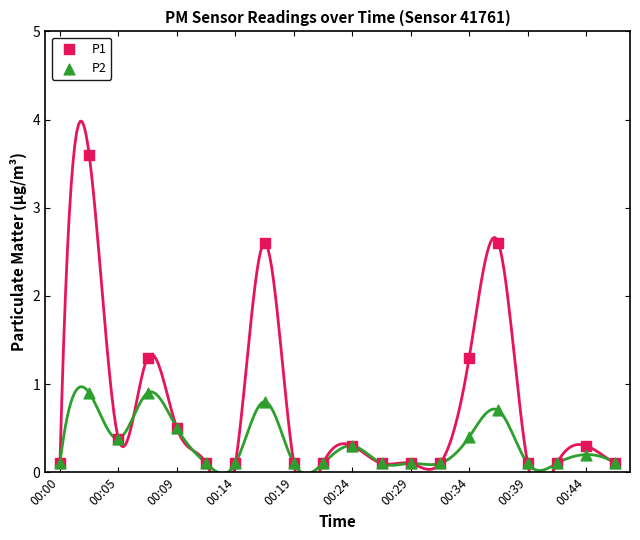

Which series has the widest spread of Y values?

P1